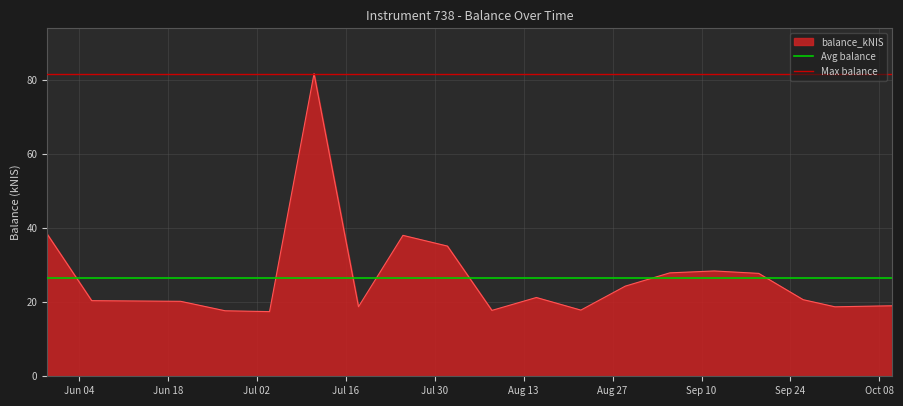

What is the maximum value for balance_kNIS?

81.7